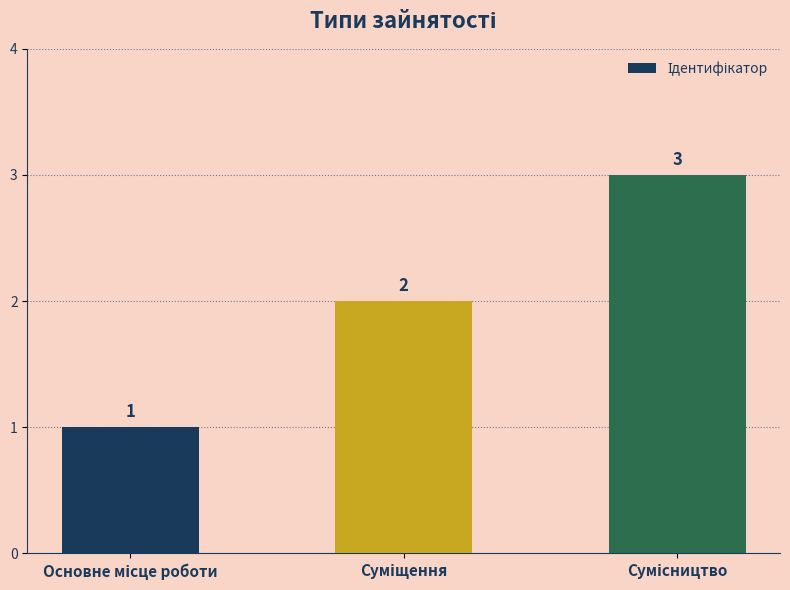

Count the values in the range 1 to 3.

3